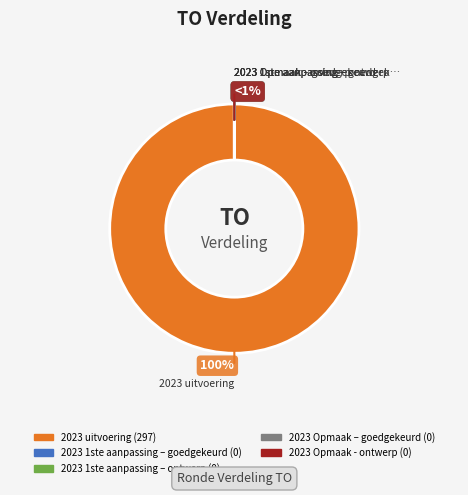

True or false: 2023 1ste aanpassing – ontwerp accounts for 0% of the total.

True